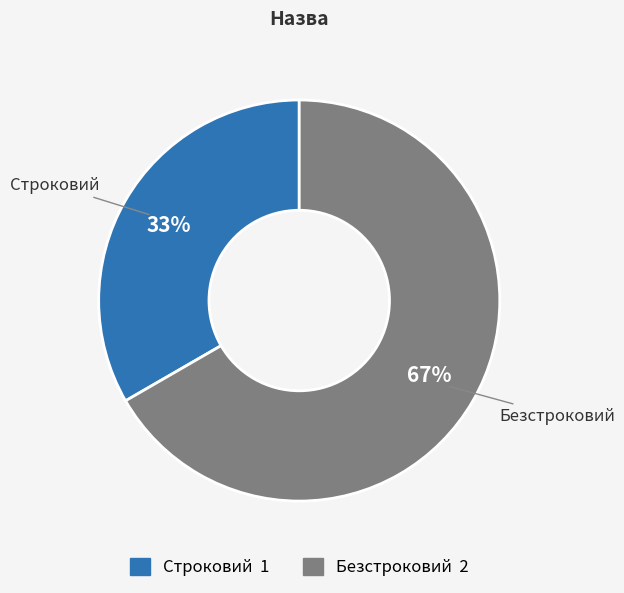

What is the largest slice in the pie chart?

Безстроковий